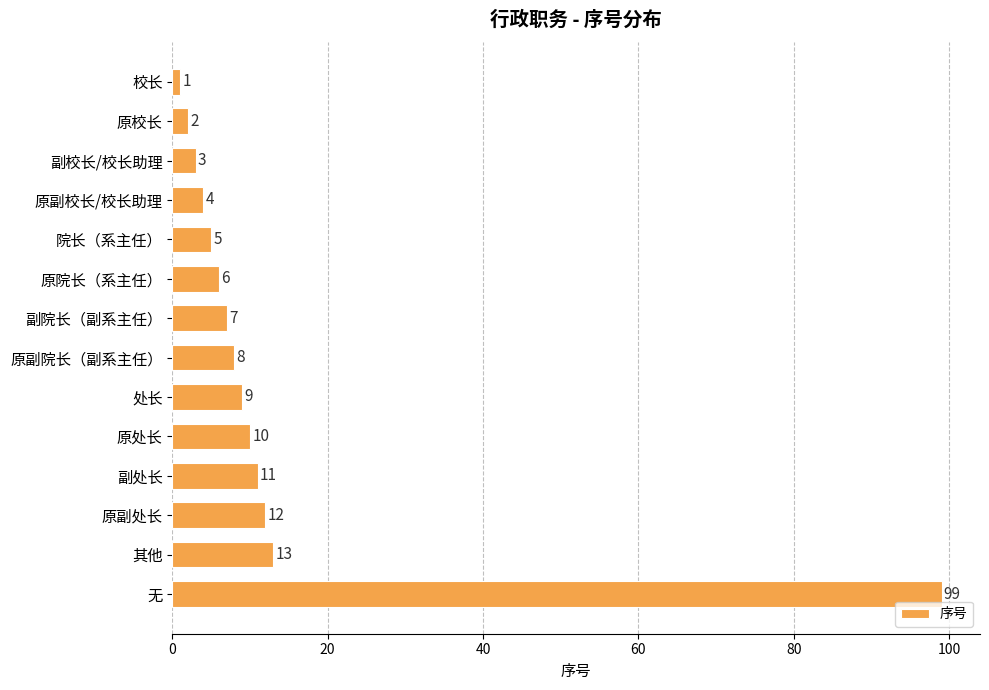

Is it true that the value at 处长 is 9?

True